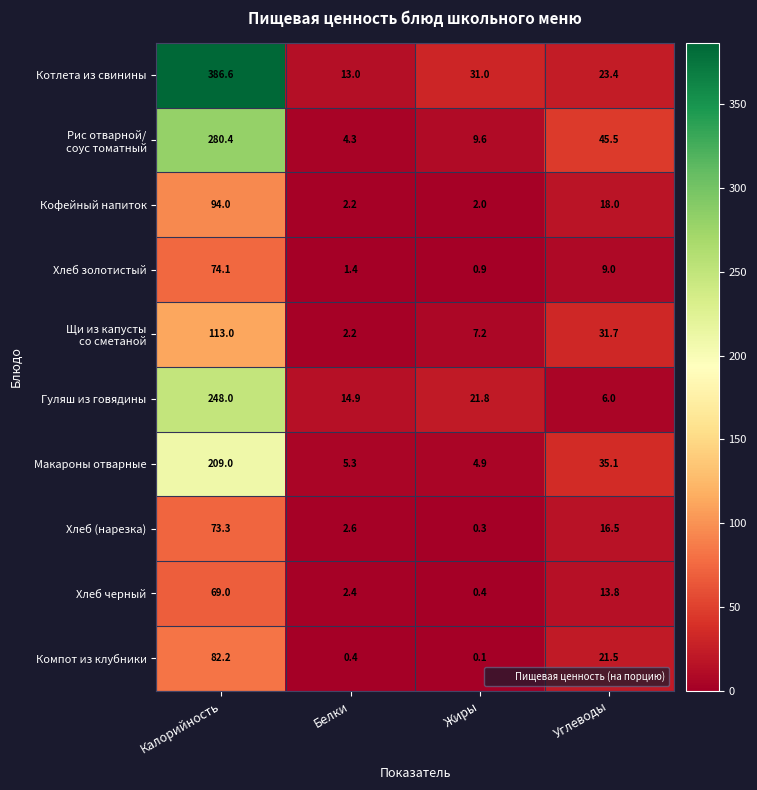

How many data points does each series have?

4